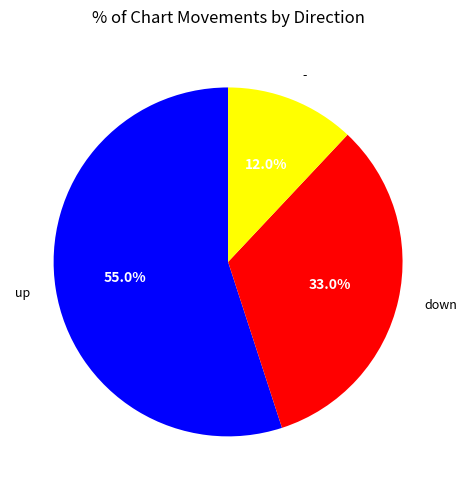

Which slice is the smallest?

-